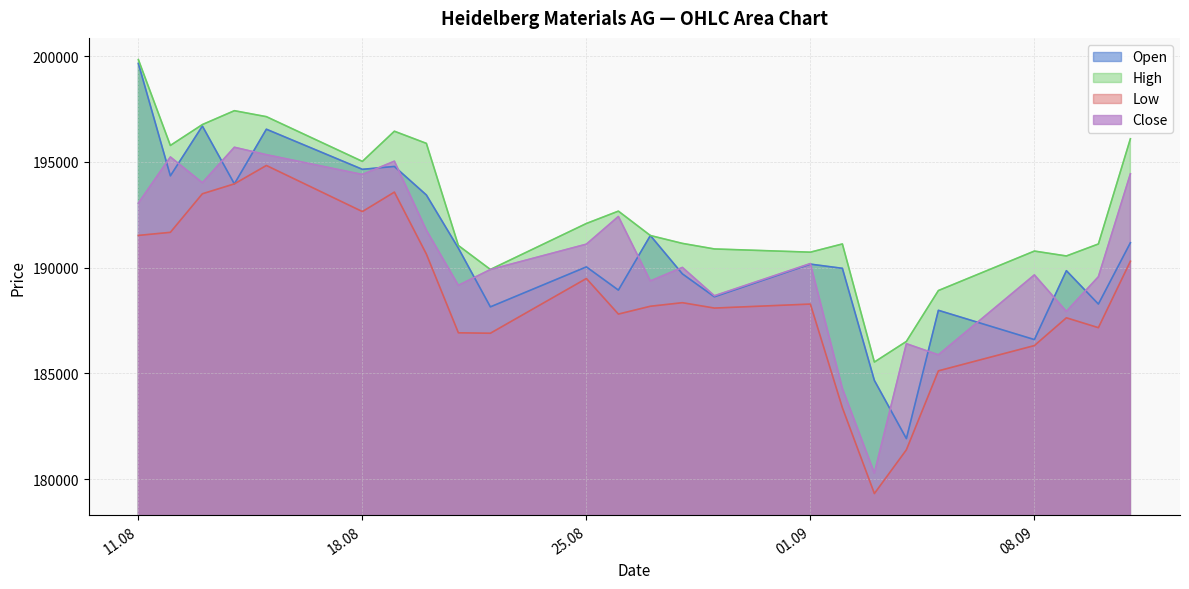

The value of Open at 26.08.2025 is 317244. True or false?

False